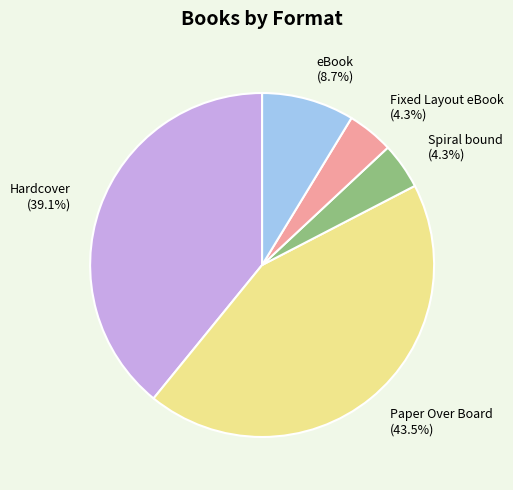

Count the number of slices in the pie.

5